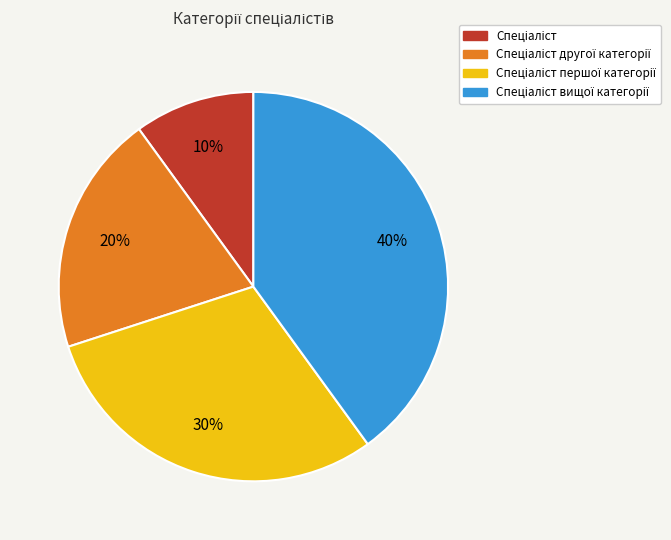

To the nearest percent, what is the average slice percentage?

25%